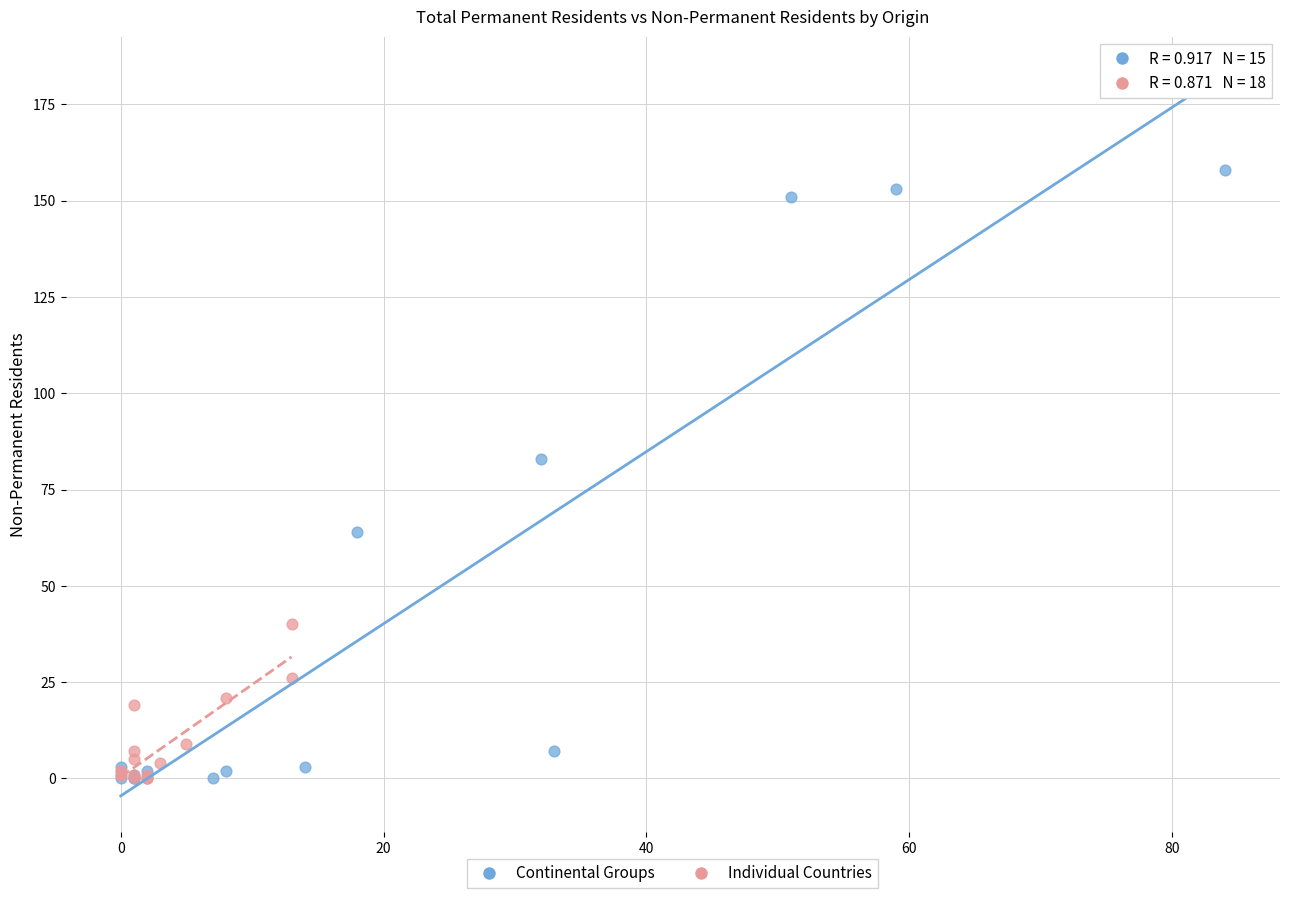

Which series has the largest Y range (max minus min)?

Continental Groups